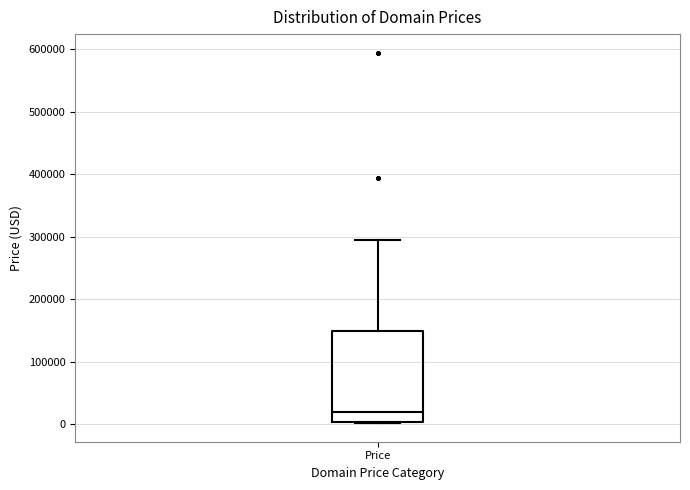

Transcribe this box plot: give where the median line is, the range the box spans, and where the two whiskers end, as read against the y-axis. The values are not printed on the chart, so give them approximately, as read against the axis.

median 20000, box 0 to 150000, whiskers 0 to 290000